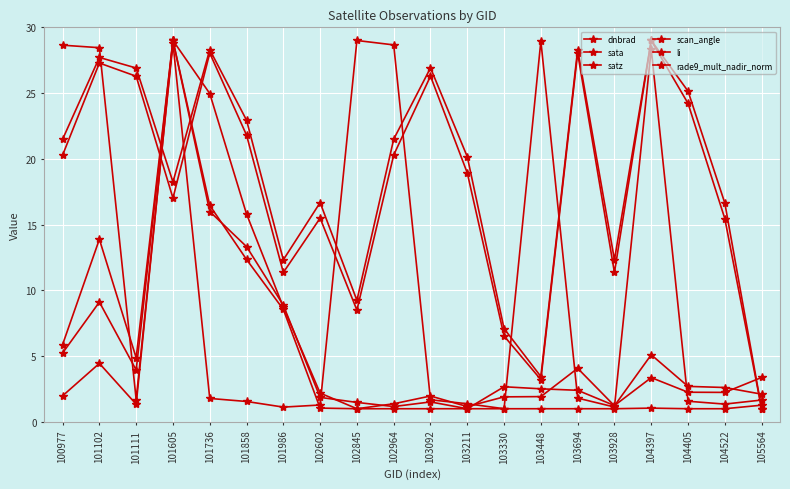

Is this an area chart (filled region under the line)?

No